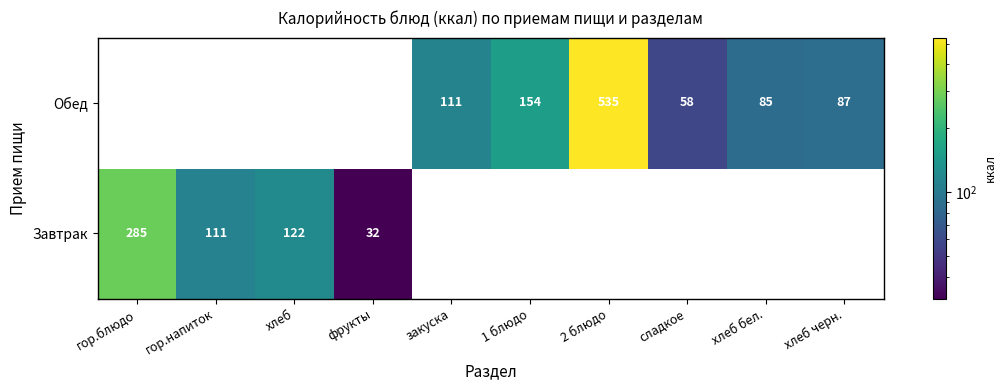

The Завтрак series shows 139 at гор.блюдо. True or false?

False